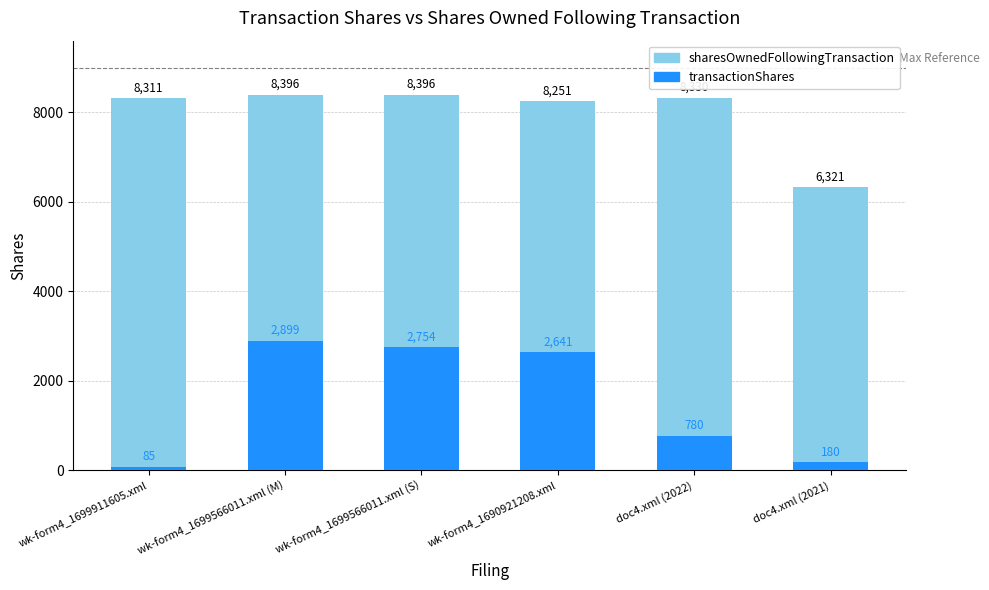

Reading right to left, transcribe all the data shown in this chart.

sharesOwnedFollowingTransaction: 6321	8330	8251	8396	8396	8311
transactionShares: 180	780	2641	2754	2899	85